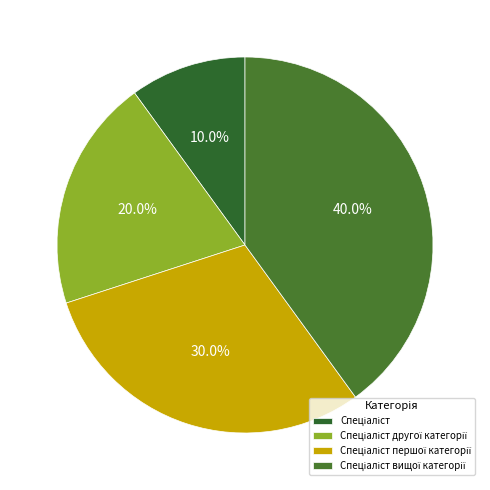

Count the number of slices in the pie.

4